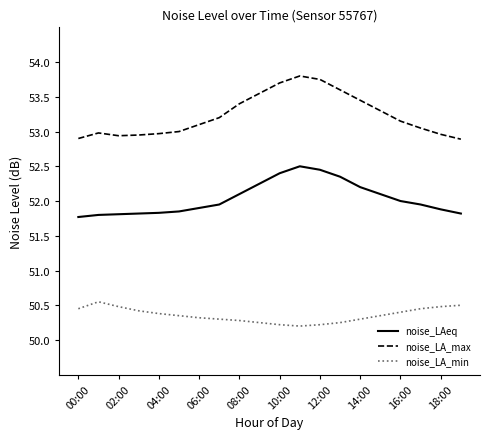

What is the sum of all noise_LAeq values?

1040.7